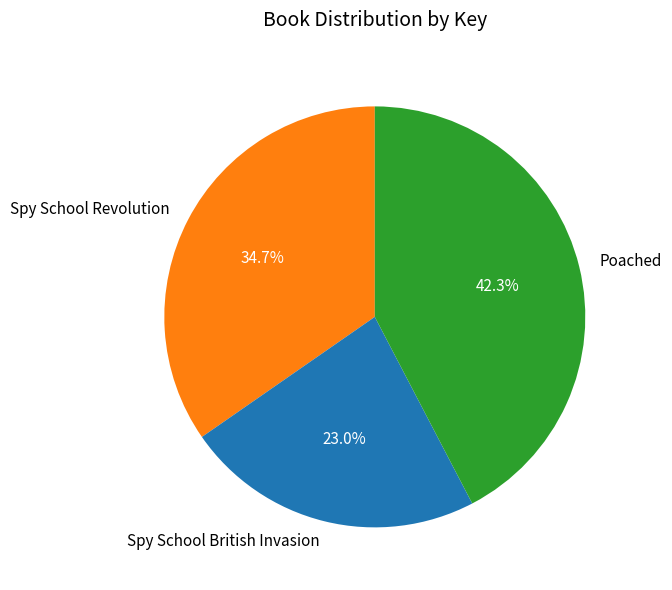

To the nearest percent, what is the difference between the Spy School British Invasion and Poached slice percentages?

19%